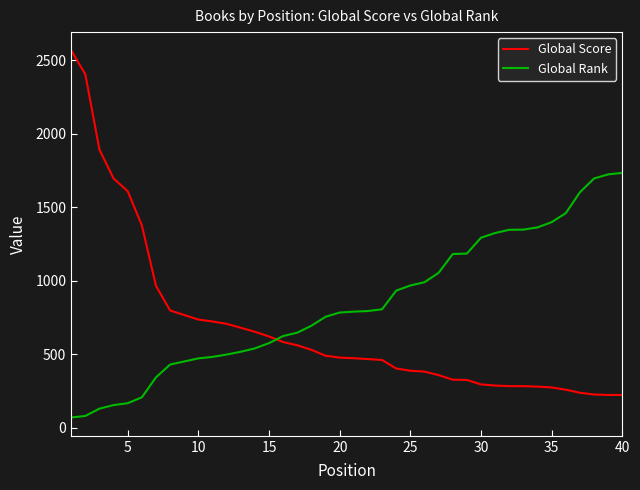

Which series ends up on top after the final intersection of Global Score and Global Rank?

Global Rank